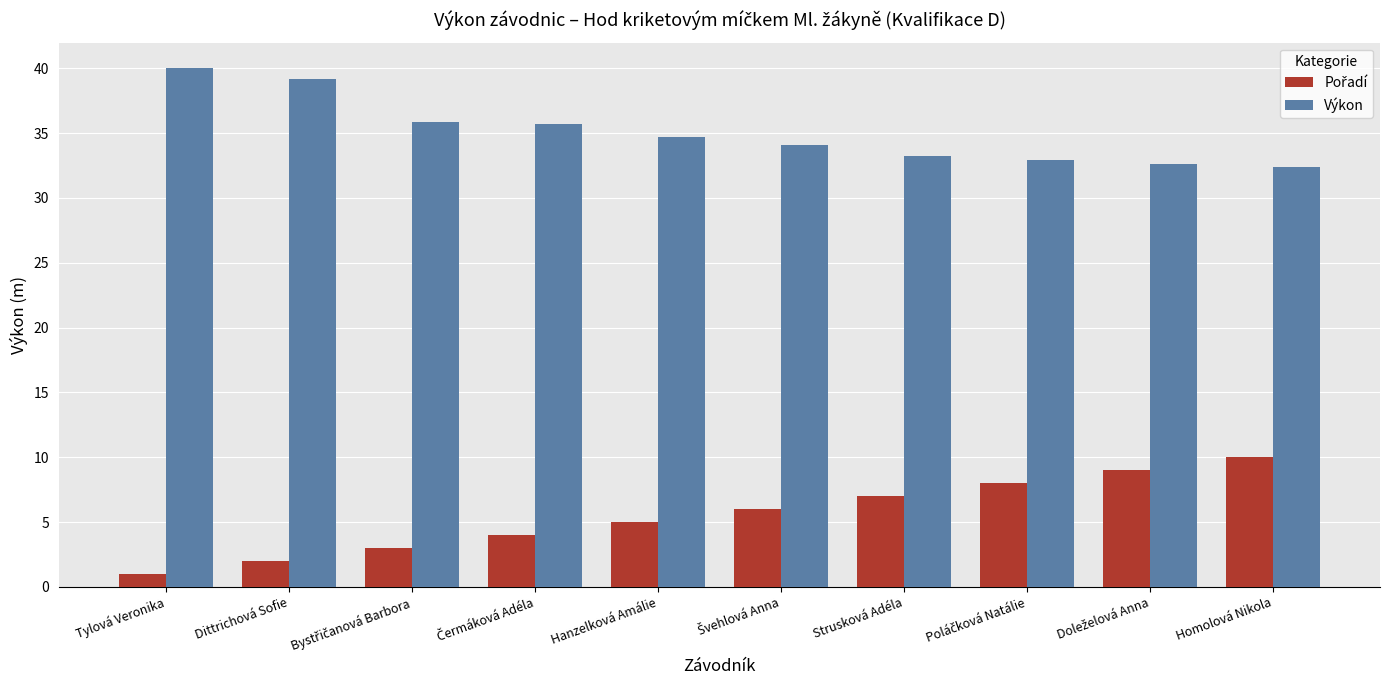

What is the sum of all Výkon values?

350.6